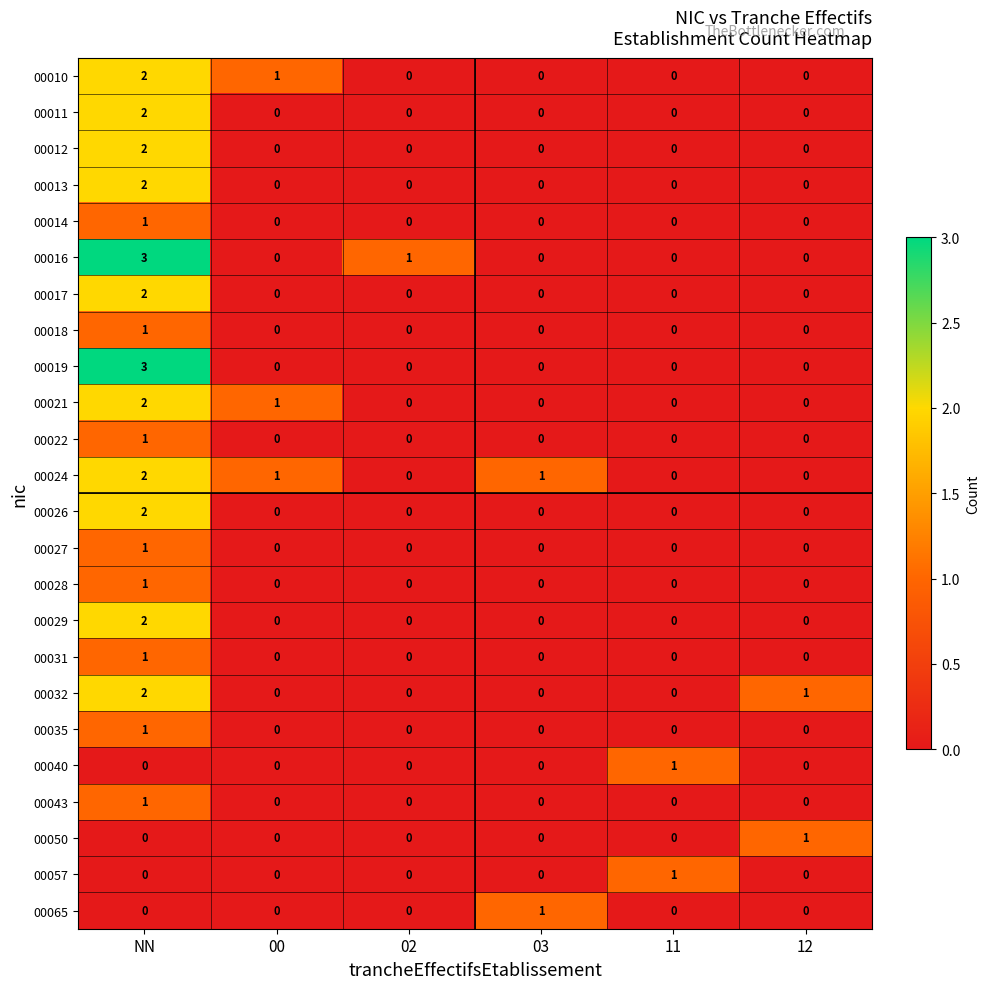

The 00028 series shows 0 at 03. True or false?

True